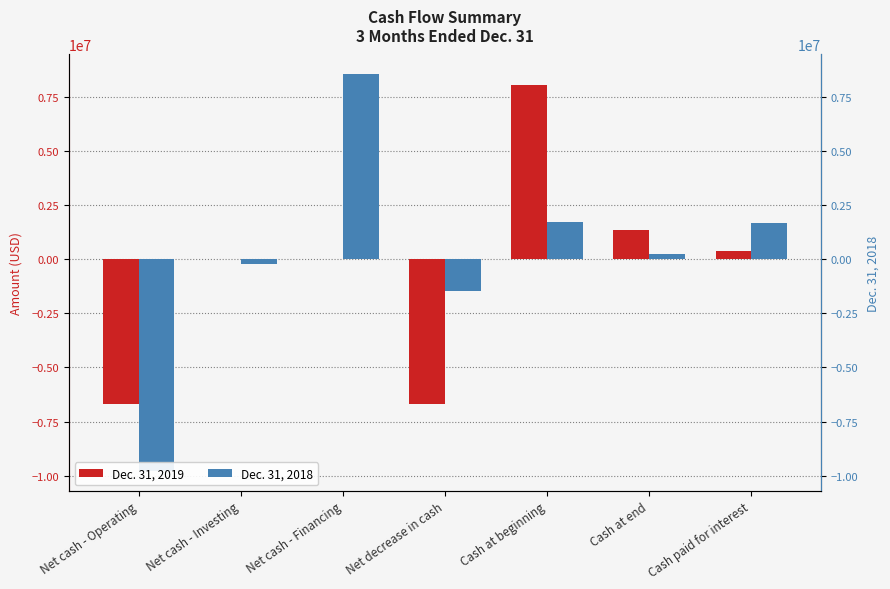

What is the total value across all series at Cash at beginning?

9732919